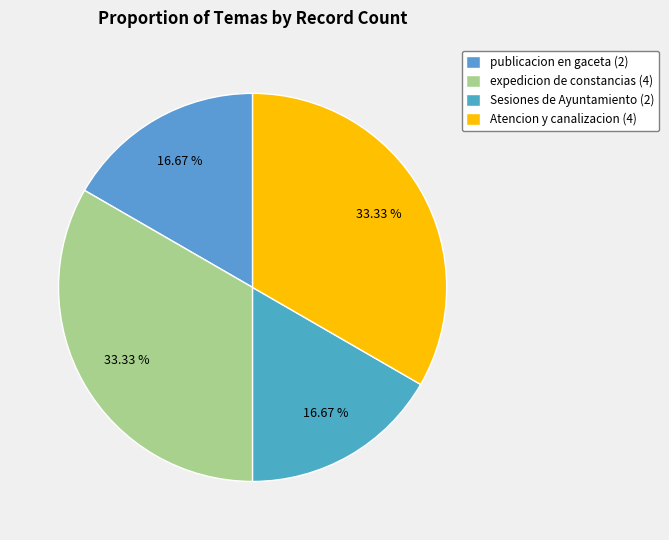

Is there a majority slice in this chart?

No